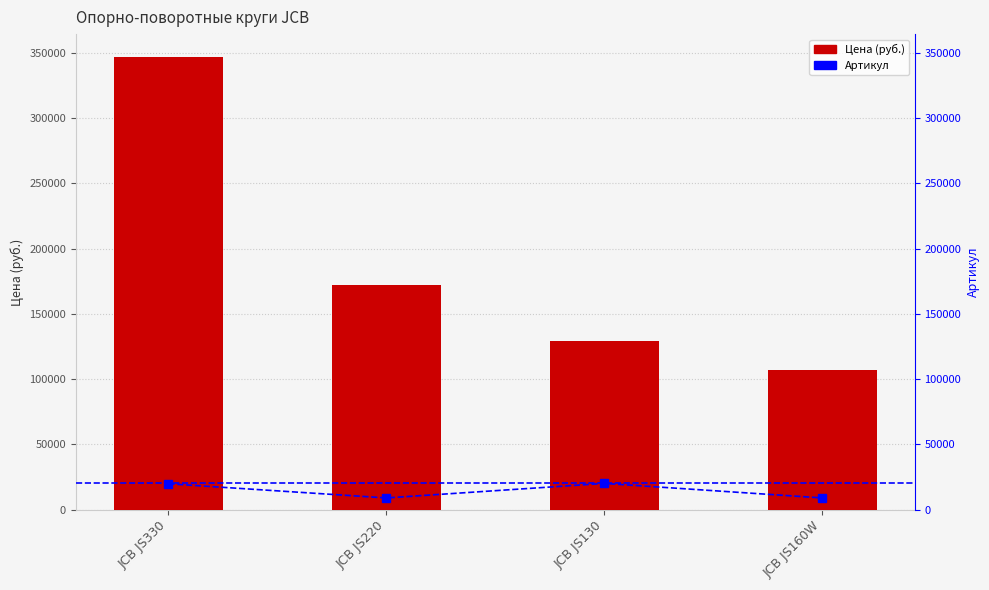

At which label does Артикул first exceed 19808?

JCB JS130